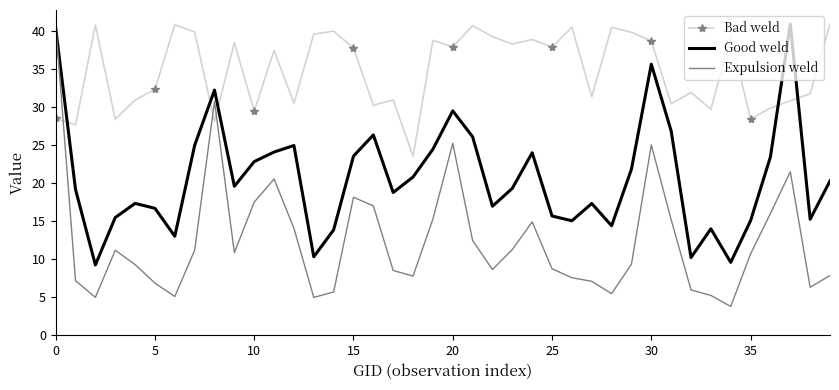

Which series ends up on top after the final intersection of Good weld and Expulsion weld?

Good weld